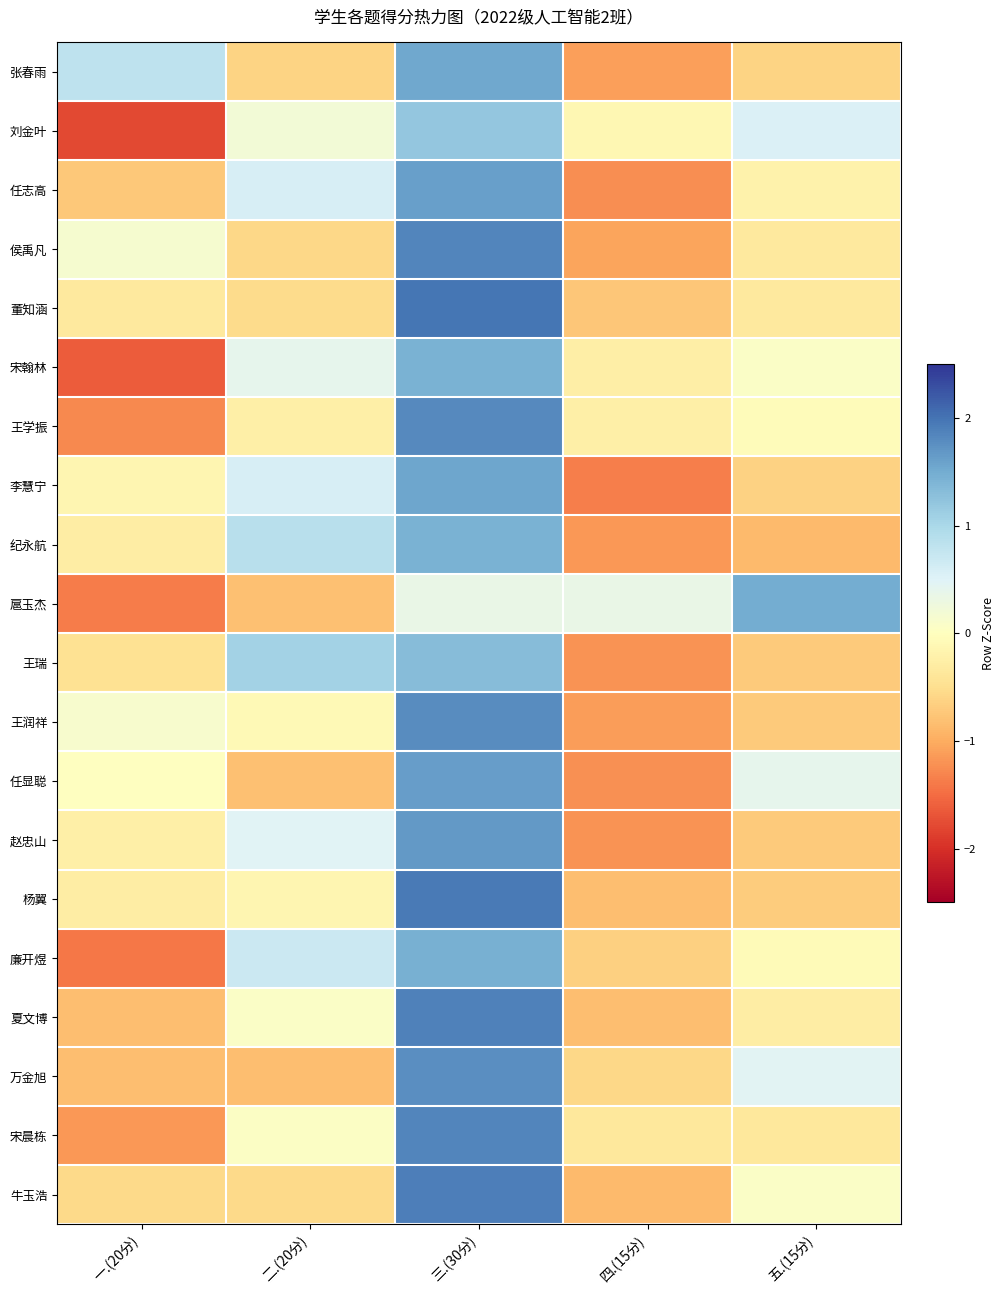

At 四.(15分), list the series in order from smallest to largest.

李慧宁, 任志高, 任显聪, 王瑞, 赵忠山, 纪永航, 王润祥, 张春雨, 侯禹凡, 牛玉浩, 夏文博, 杨翼, 董知涵, 廉开煜, 万金旭, 宋晨栋, 宋翰林, 王学振, 刘金叶, 扈玉杰